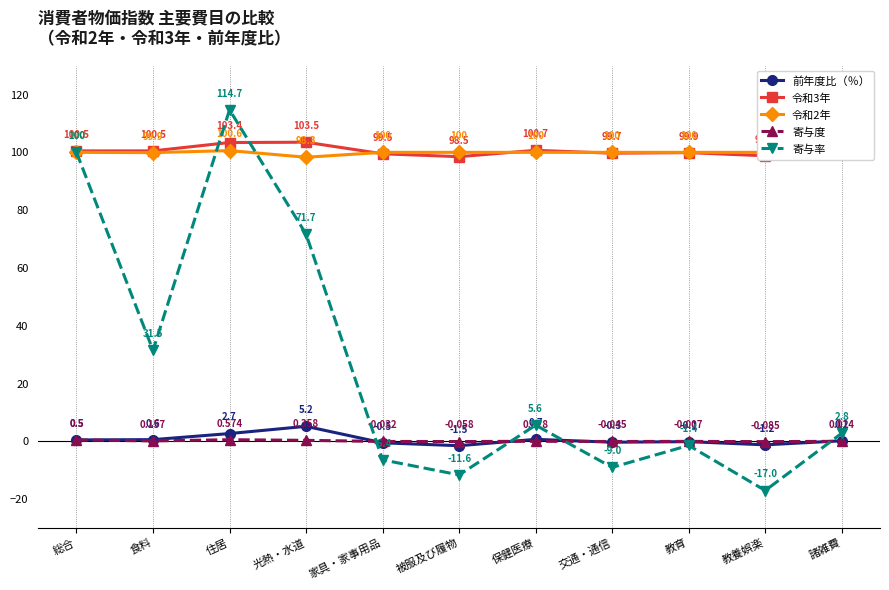

True or false: 寄与度 and 令和2年 cross at least once.

False